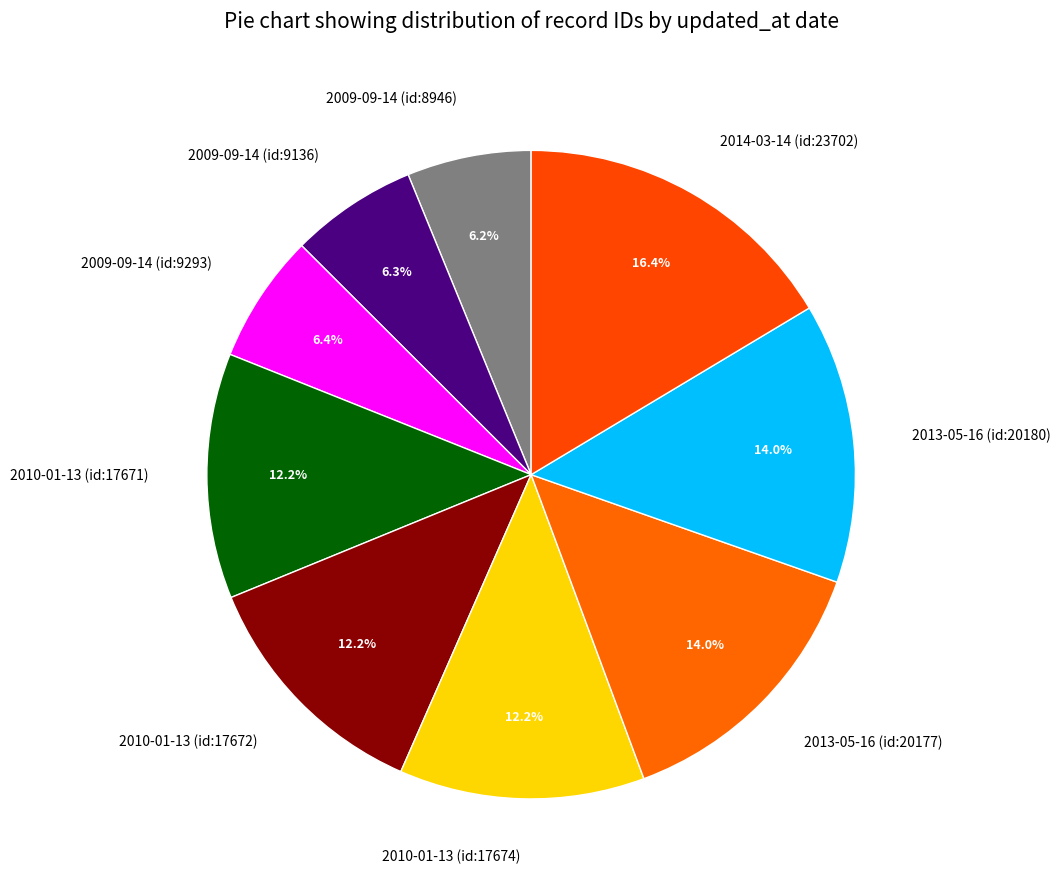

Which slice is the largest?

2014-03-14 (id:23702)